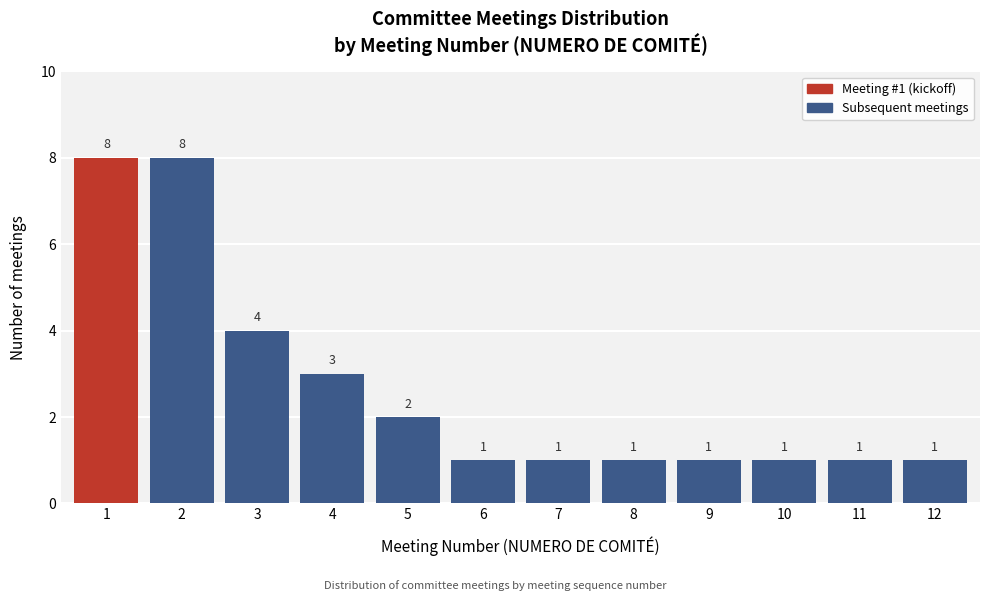

Reading right to left, transcribe all the data shown in this chart.

12=1	11=1	10=1	9=1	8=1	7=1	6=1	5=2	4=3	3=4	2=8	1=8